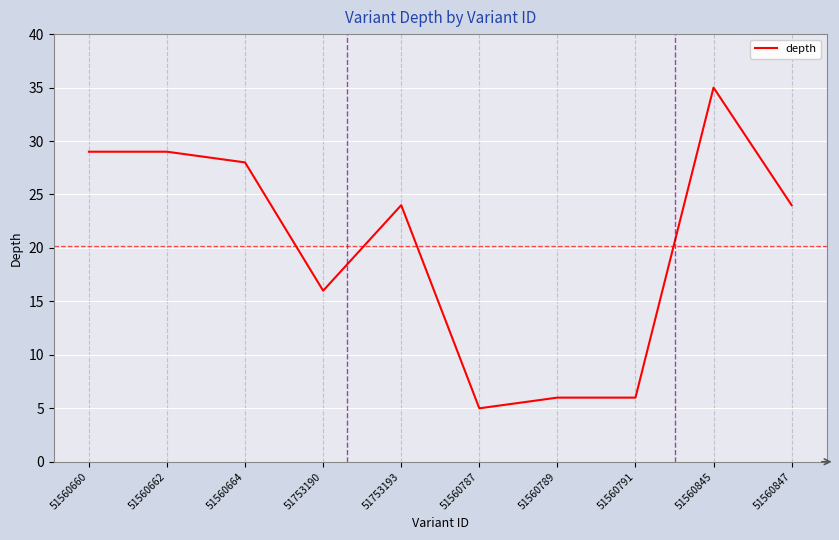

What is the difference between the maximum and minimum values?

30